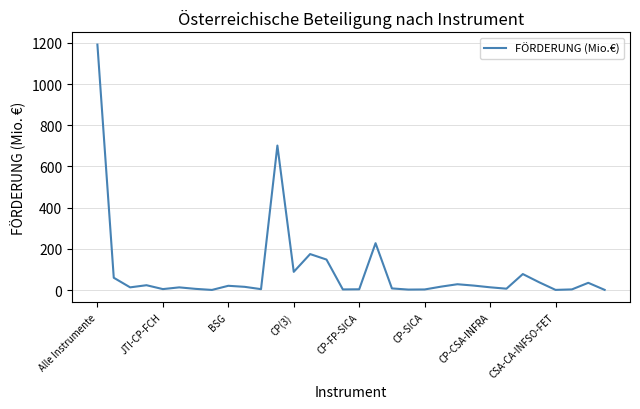

What is the maximum value shown in the chart?

1191.7